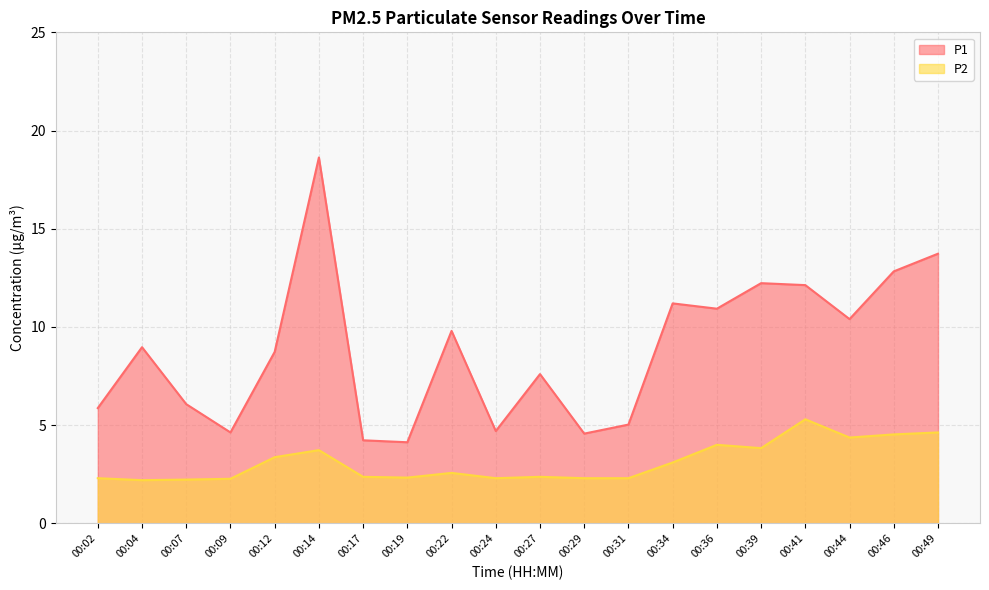

What is the sum of the P2 values at 00:29 and 00:31?

4.6